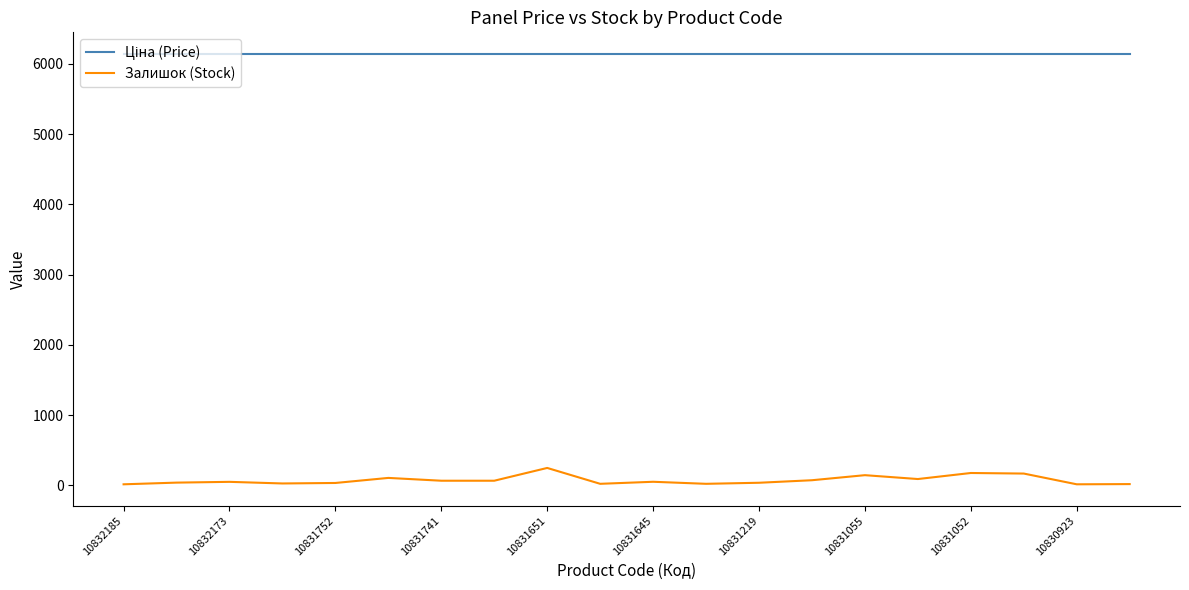

How many series are shown in this chart?

2